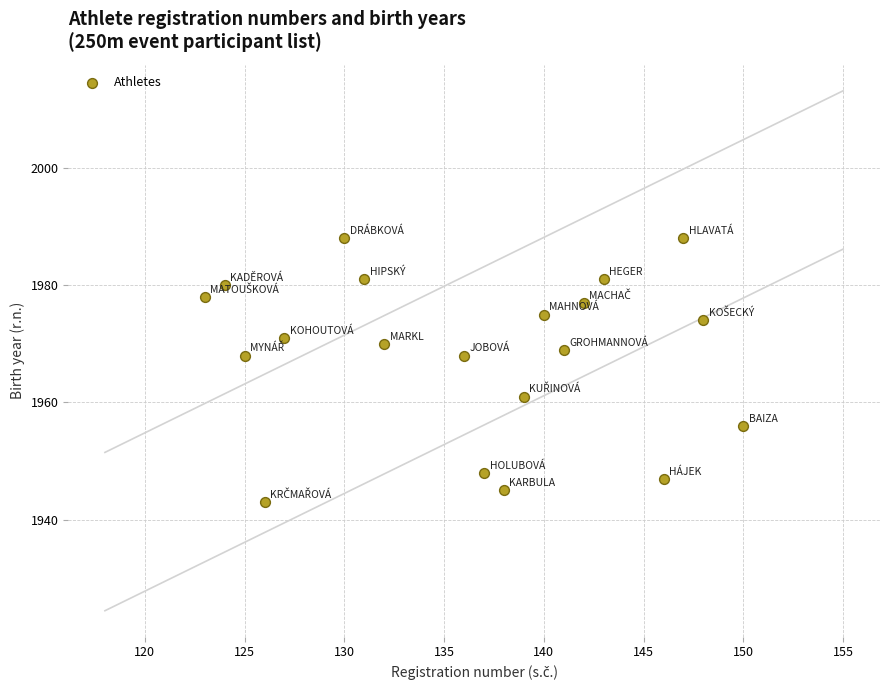

What is the range of Y values (max minus min)?

45